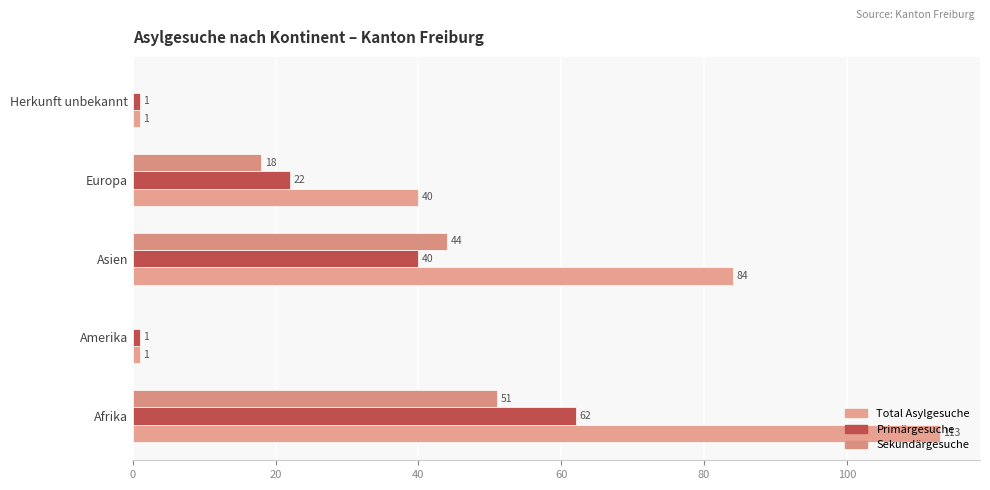

What is the average value of the Total Asylgesuche series?

48